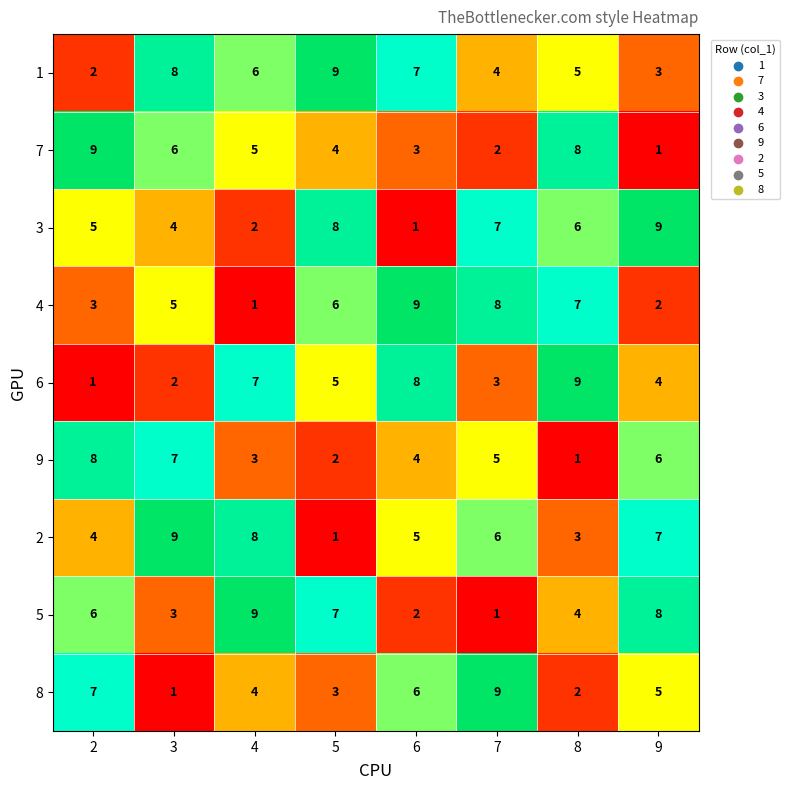

Which series changed the most between 3 and 4?

5